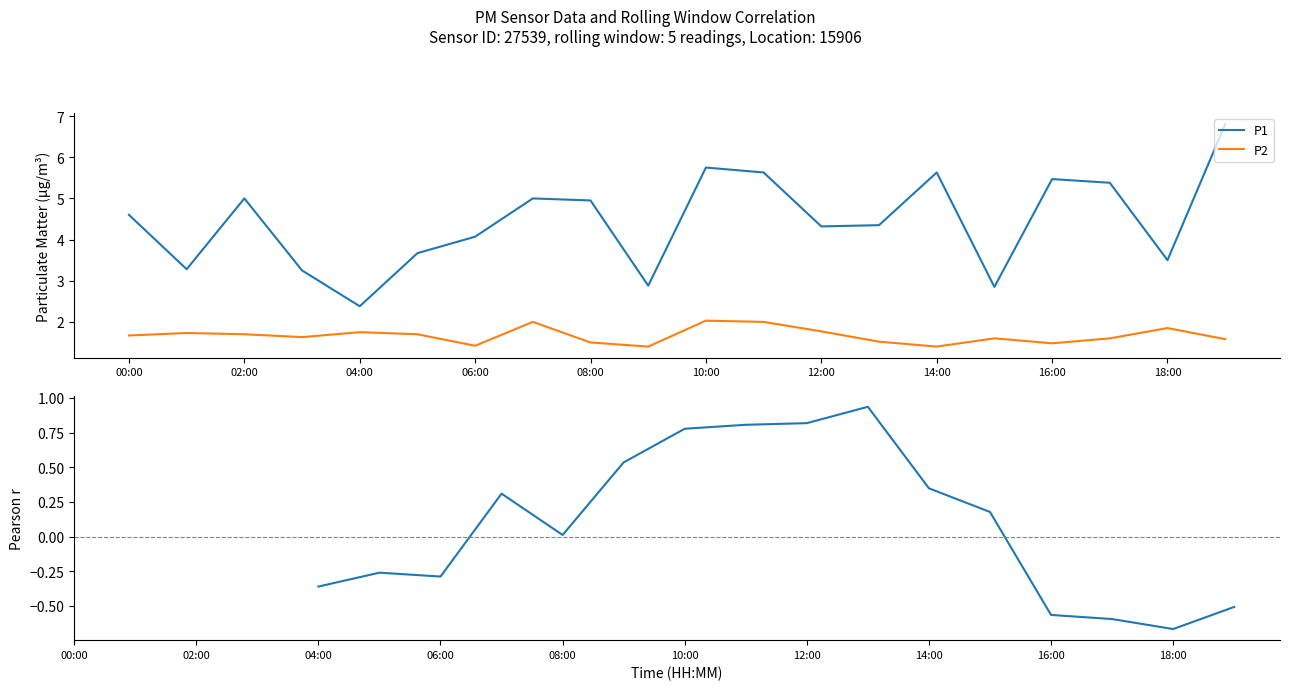

What are all the series names shown in the legend?

P1, P2